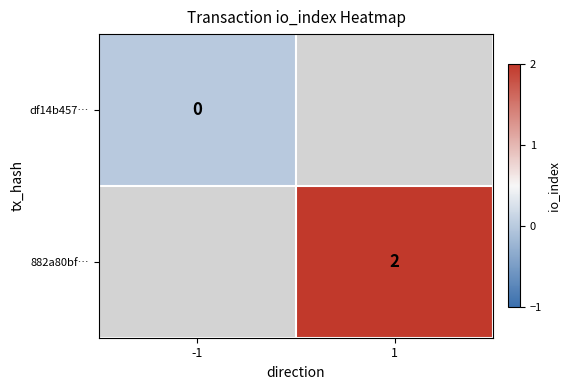

At 1, list the series in order from largest to smallest.

df14b457…, 882a80bf…